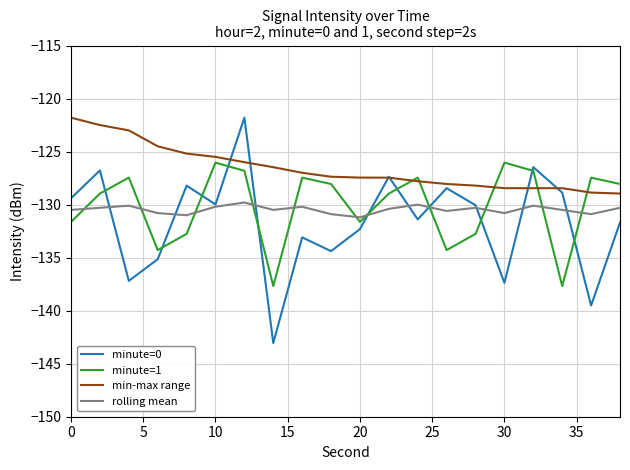

Which series has the largest range (max minus min)?

minute=0